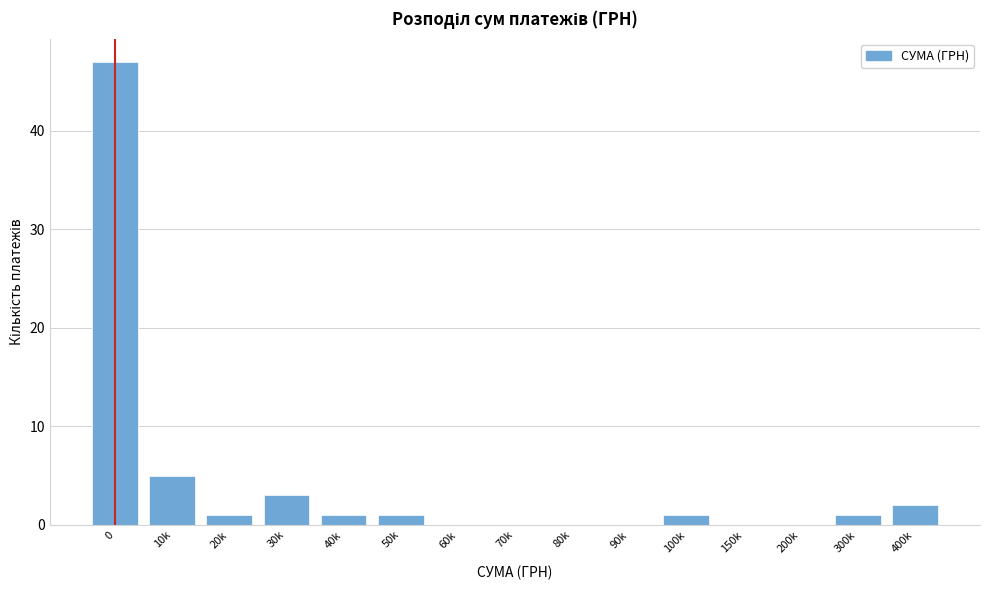

Reading left to right, transcribe all the data shown in this chart.

0=47	10k=5	20k=1	30k=3	40k=1	50k=1	60k=0	70k=0	80k=0	90k=0	100k=1	150k=0	200k=0	300k=1	400k=2